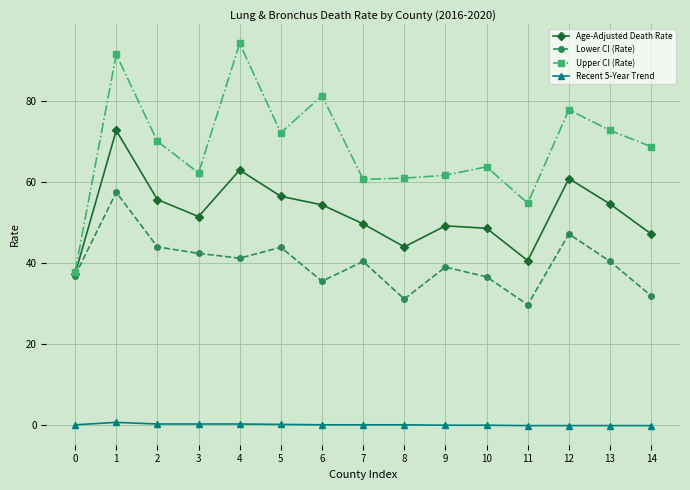

What is the spread (max minus min) of values at 14?

69.0